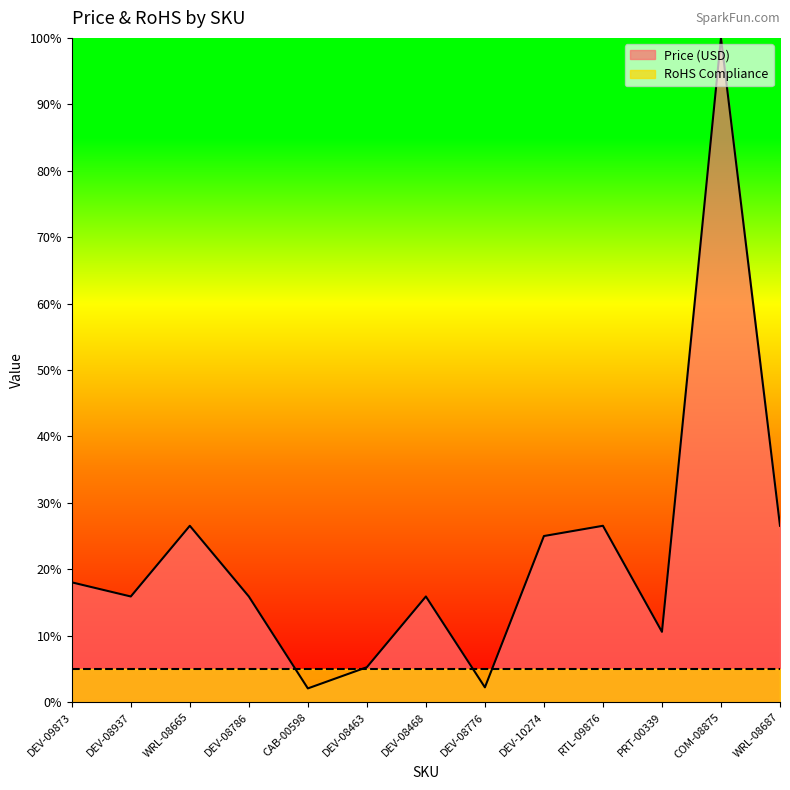

Is it true that the value at PRT-00339 is 14.9?

False